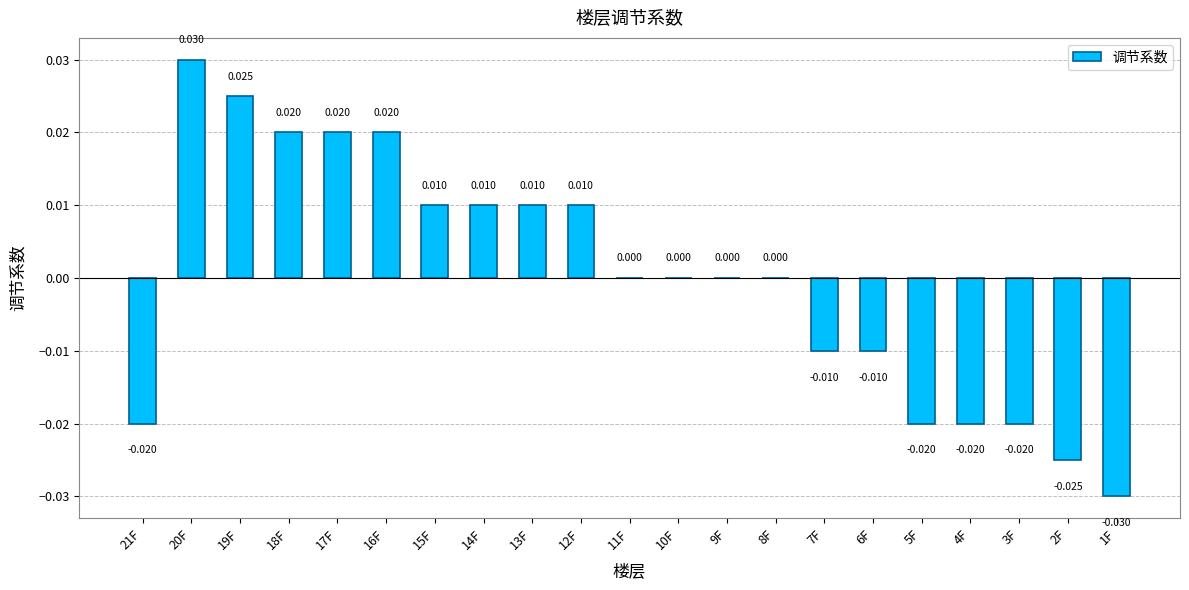

Rank the categories by value from lowest to highest.

1F, 2F, 21F, 5F, 4F, 3F, 7F, 6F, 11F, 10F, 9F, 8F, 15F, 14F, 13F, 12F, 18F, 17F, 16F, 19F, 20F